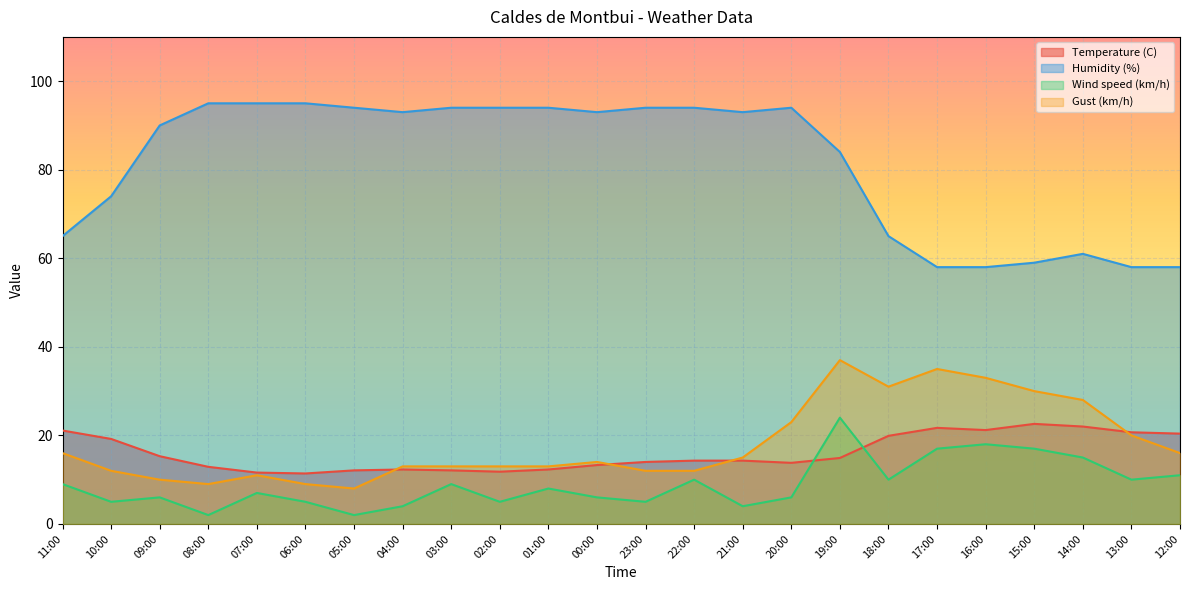

What is the approximate value of Temperature (C) at 08:00?

12.9